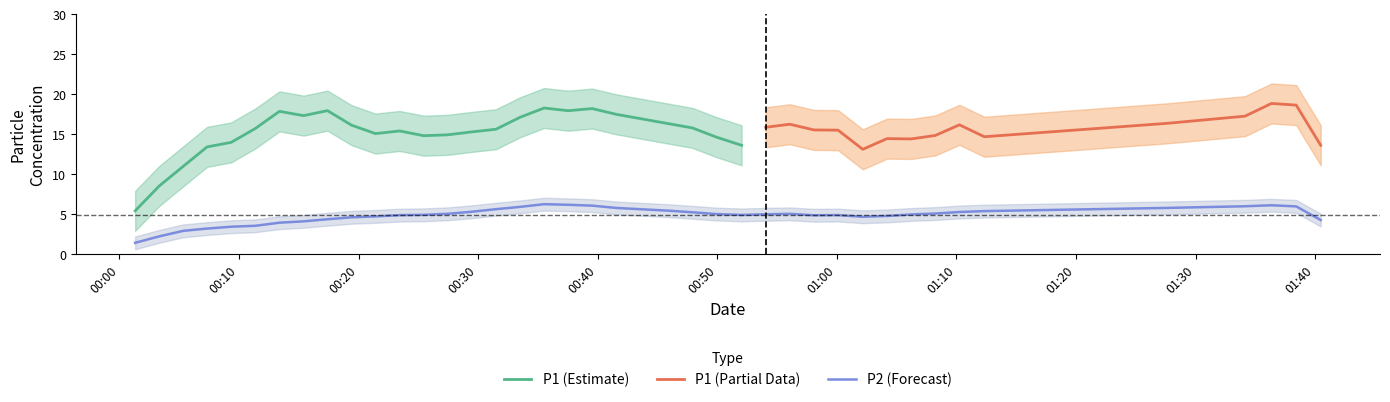

Rank the categories by P1 value from lowest to highest.

0, 3, 30, 1, 10, 23, 39, 2, 14, 22, 35, 29, 32, 25, 28, 27, 5, 11, 19, 13, 33, 15, 24, 9, 18, 34, 8, 21, 7, 37, 12, 31, 6, 4, 16, 36, 17, 20, 26, 38